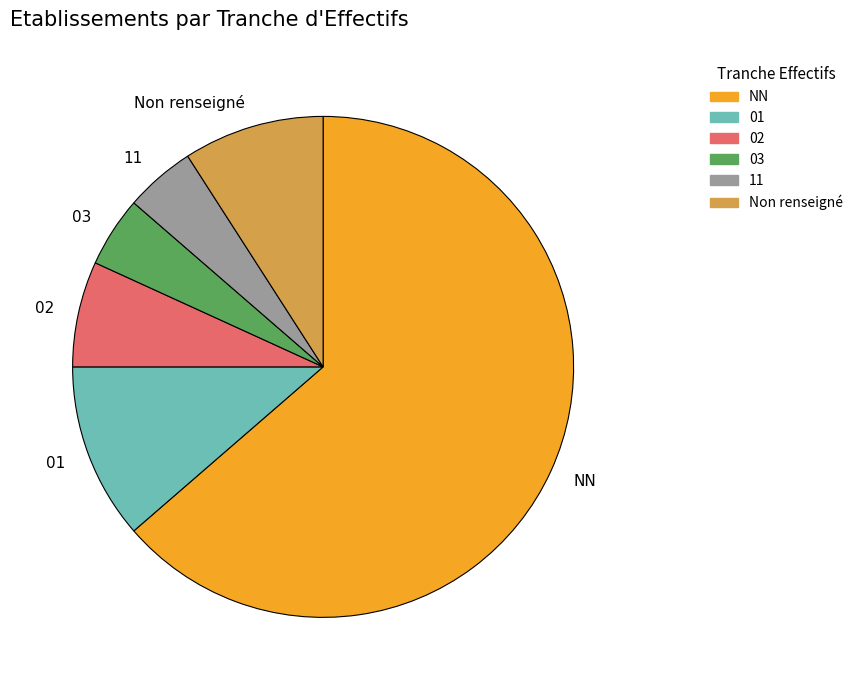

What is the largest slice in the pie chart?

NN